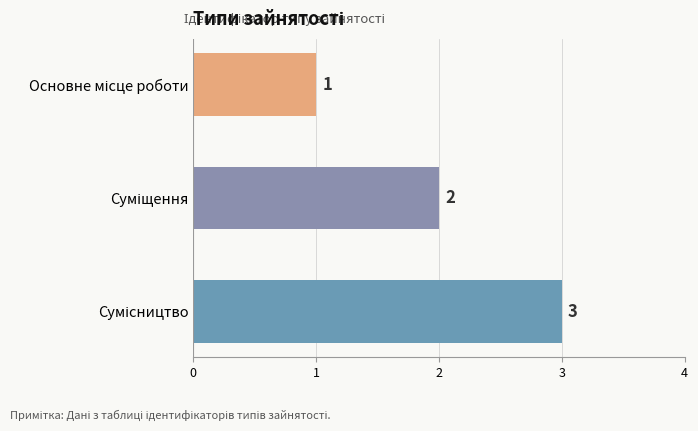

What is the maximum value shown in the chart?

3